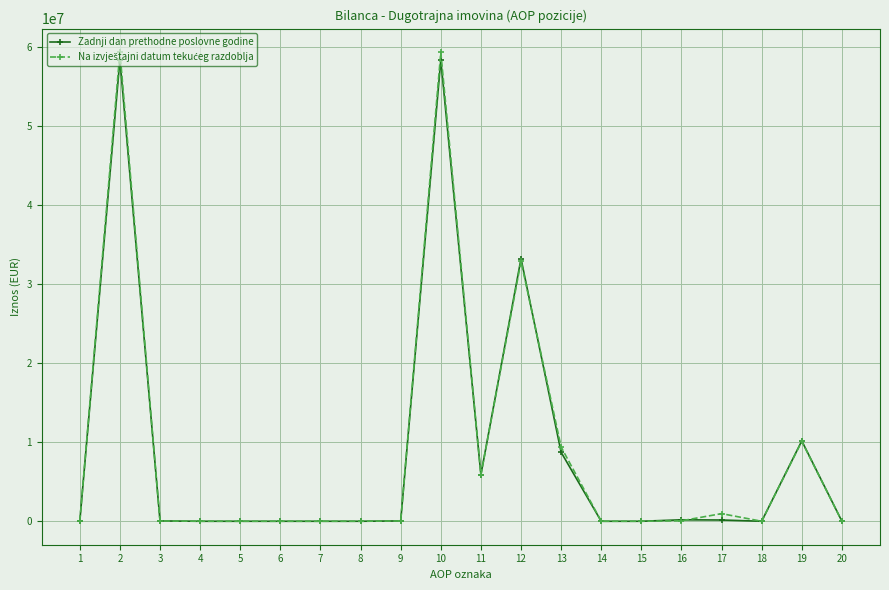

Where is the first local maximum for Zadnji dan prethodne poslovne godine?

2